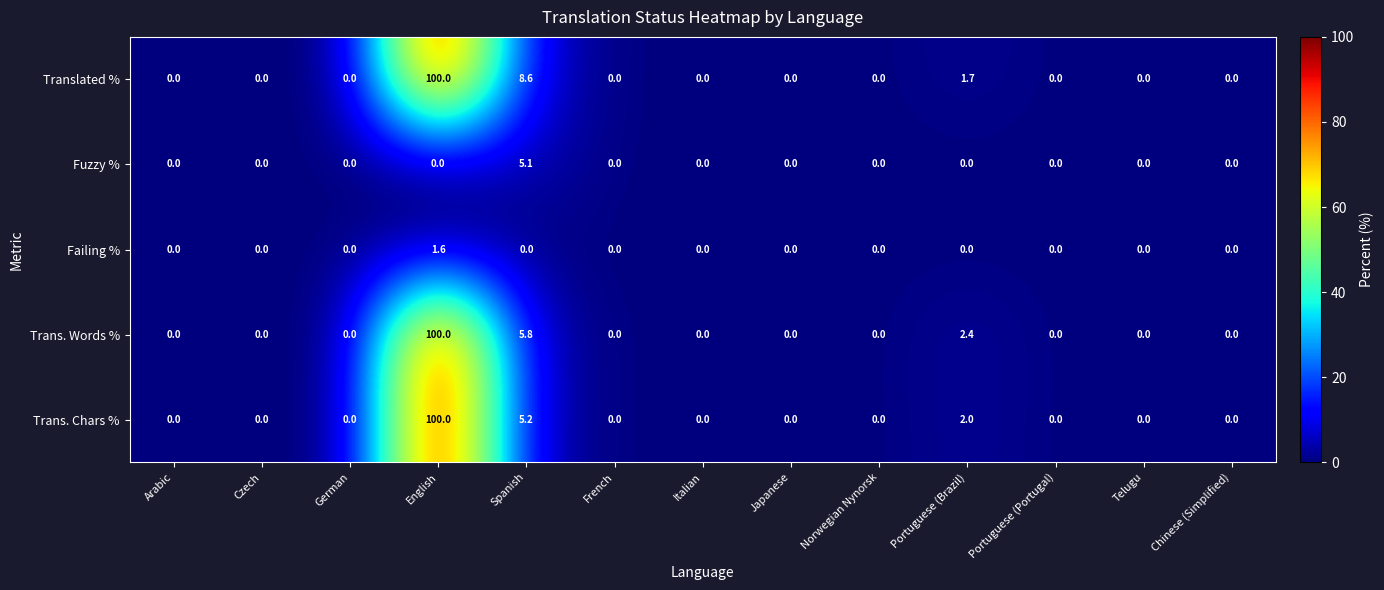

What is the spread (max minus min) of values at English?

100.0